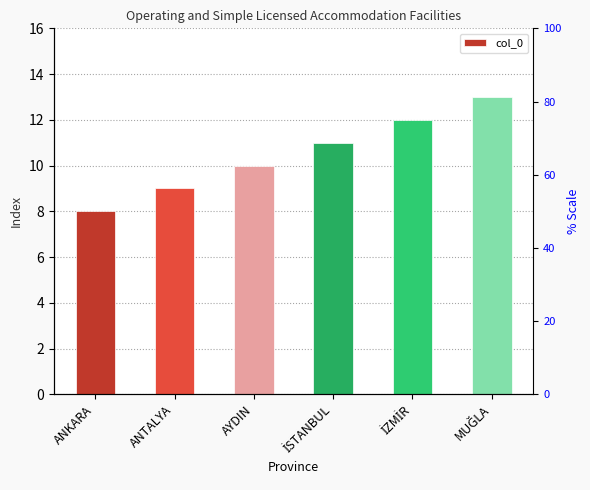

Which category has the highest value across all series?

MUĞLA